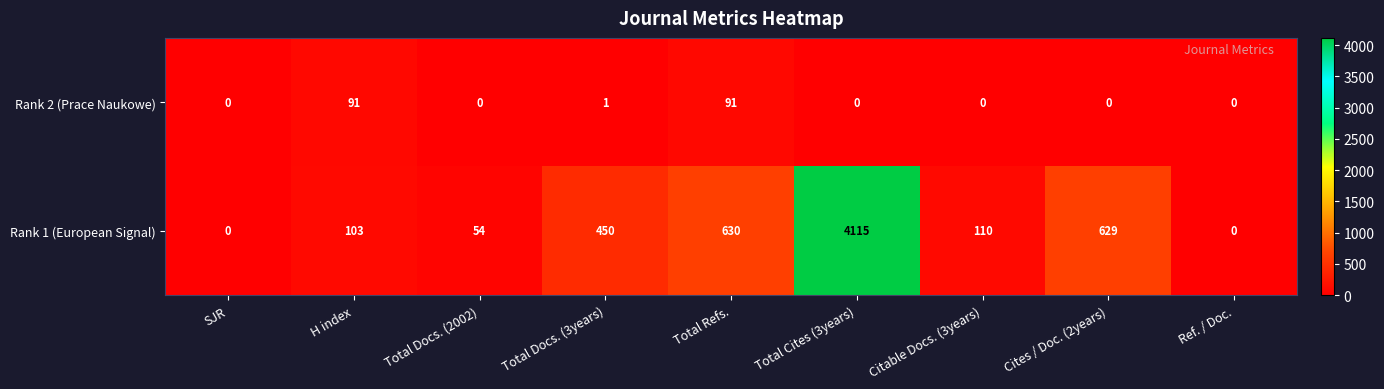

What is the approximate value of Rank 1 (European Signal) at Total Cites (3years), to the nearest 100?

4100